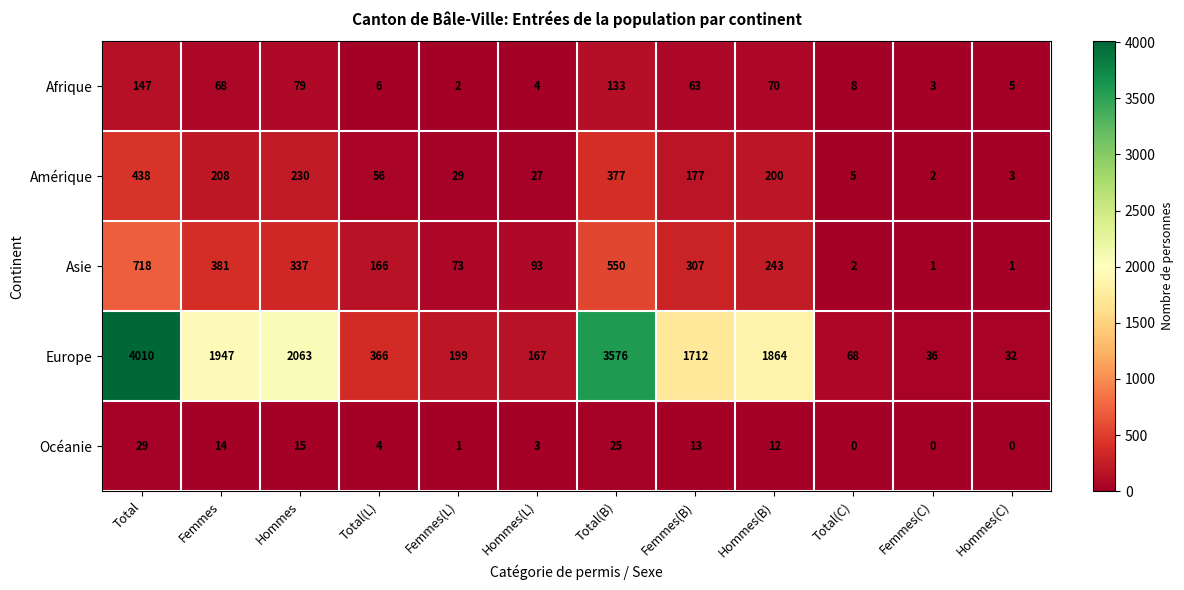

The Océanie series shows 15 at Hommes. True or false?

True